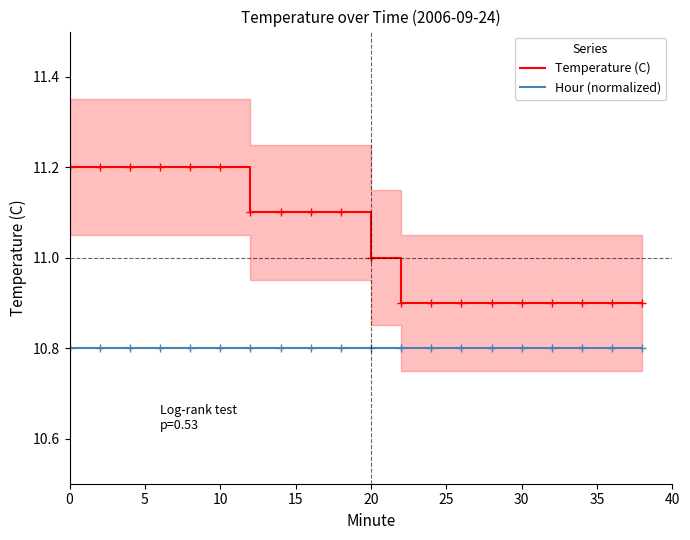

Rank the series by their maximum value, from lowest to highest.

Hour (normalized), Temperature (C)